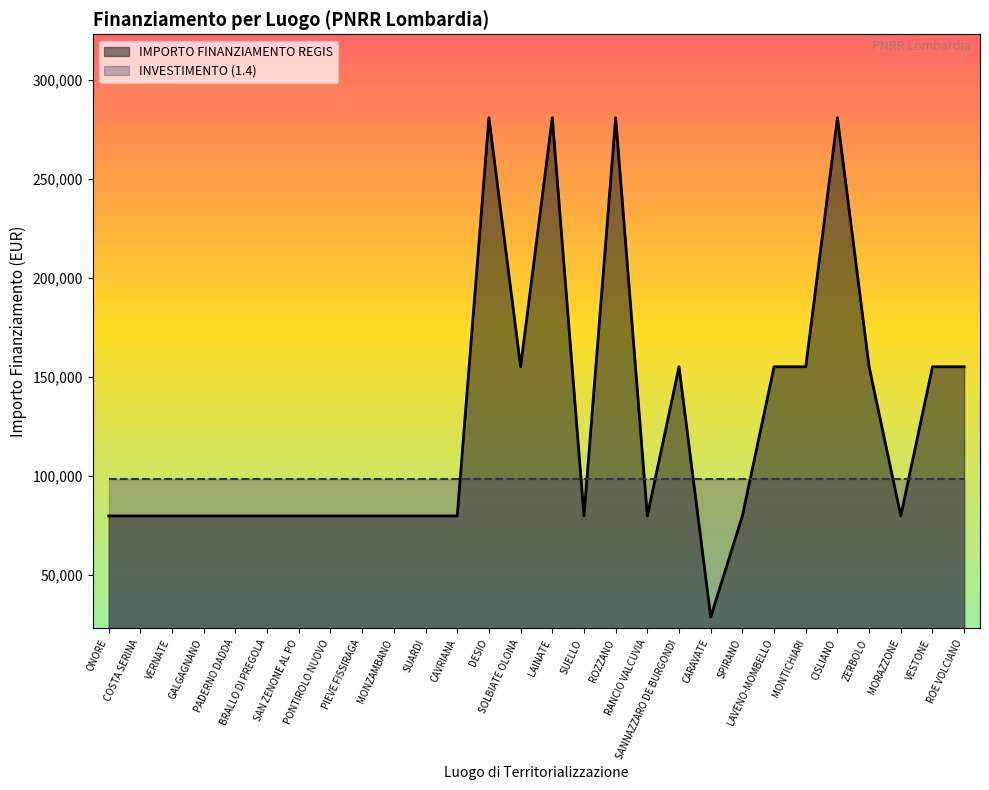

Is it true that the value at VERNATE is 54122?

False